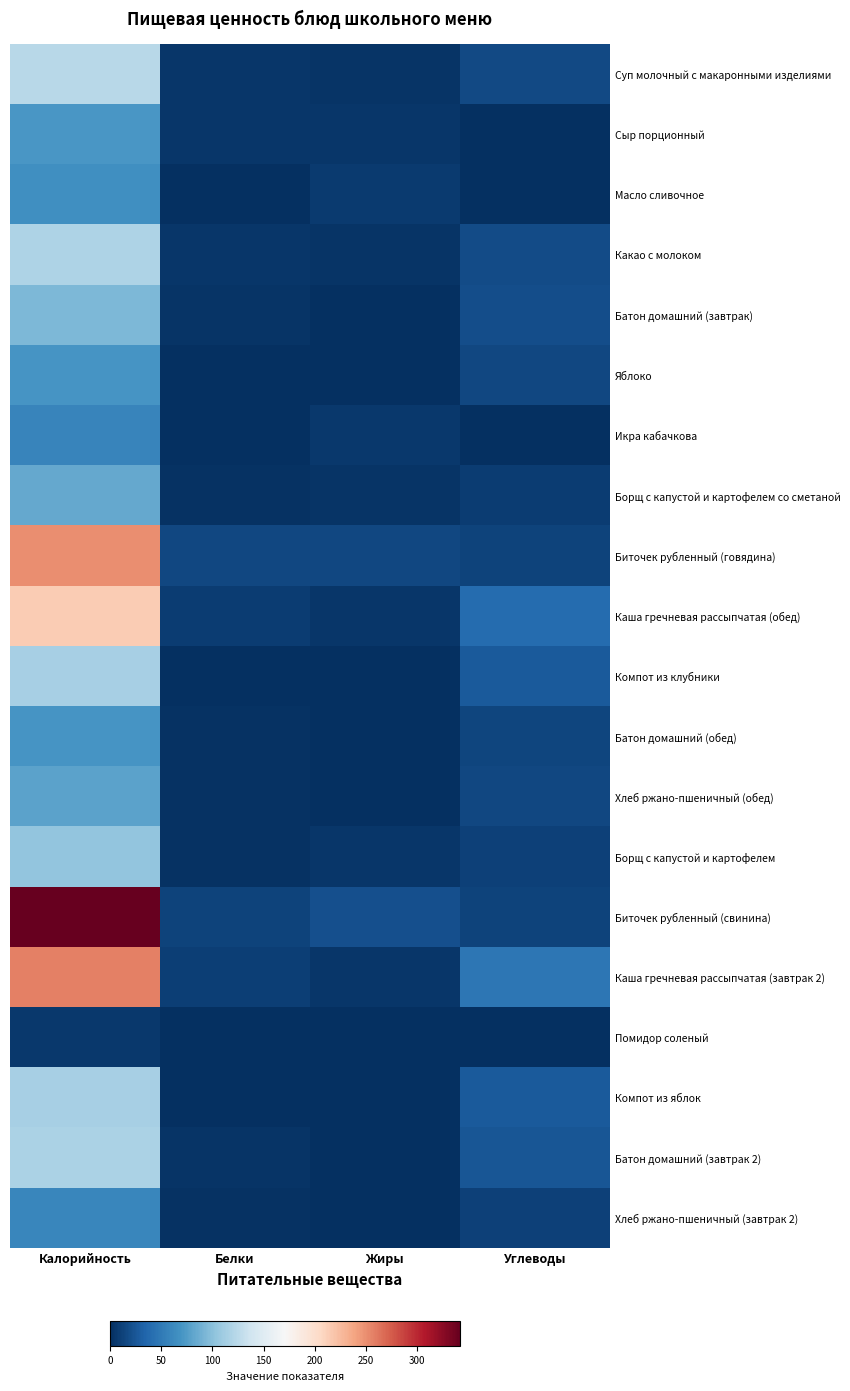

Reading left to right, transcribe all the data shown in this chart.

Суп молочный с макаронными изделиями: Калорийность=123.4	Белки=4.7	Жиры=3.9	Углеводы=17.3
Сыр порционный: Калорийность=72.0	Белки=5.3	Жиры=5.3	Углеводы=0.0
Масло сливочное: Калорийность=66.0	Белки=0.1	Жиры=7.2	Углеводы=0.0
Какао с молоком: Калорийность=118.6	Белки=4.1	Жиры=3.5	Углеводы=18.0
Батон домашний (завтрак): Калорийность=94.0	Белки=3.2	Жиры=0.4	Углеводы=19.3
Яблоко: Калорийность=70.5	Белки=0.6	Жиры=0.6	Углеводы=14.7
Икра кабачкова: Калорийность=57.6	Белки=1.2	Жиры=5.4	Углеводы=0.0
Борщ с капустой и картофелем со сметаной: Калорийность=83.0	Белки=1.4	Жиры=3.9	Углеводы=8.7
Биточек рубленный (говядина): Калорийность=250.2	Белки=14.8	Жиры=15.2	Углеводы=12.8
Каша гречневая рассыпчатая (обед): Калорийность=214.0	Белки=8.8	Жиры=4.3	Углеводы=39.7
Компот из клубники: Калорийность=114.6	Белки=0.2	Жиры=0.2	Углеводы=27.9
Батон домашний (обед): Калорийность=70.5	Белки=2.4	Жиры=0.3	Углеводы=14.5
Хлеб ржано-пшеничный (обед): Калорийность=79.2	Белки=2.6	Жиры=0.5	Углеводы=15.8
Борщ с капустой и картофелем: Калорийность=103.8	Белки=1.8	Жиры=4.9	Углеводы=10.9
Биточек рубленный (свинина): Калорийность=342.0	Белки=12.8	Жиры=21.2	Углеводы=13.0
Каша гречневая рассыпчатая (завтрак 2): Калорийность=256.8	Белки=10.5	Жиры=5.2	Углеводы=47.7
Помидор соленый: Калорийность=6.0	Белки=0.5	Жиры=0.1	Углеводы=1.0
Компот из яблок: Калорийность=114.6	Белки=0.2	Жиры=0.2	Углеводы=27.9
Батон домашний (завтрак 2): Калорийность=117.5	Белки=4.0	Жиры=0.5	Углеводы=24.1
Хлеб ржано-пшеничный (завтрак 2): Калорийность=59.4	Белки=2.0	Жиры=0.4	Углеводы=11.9